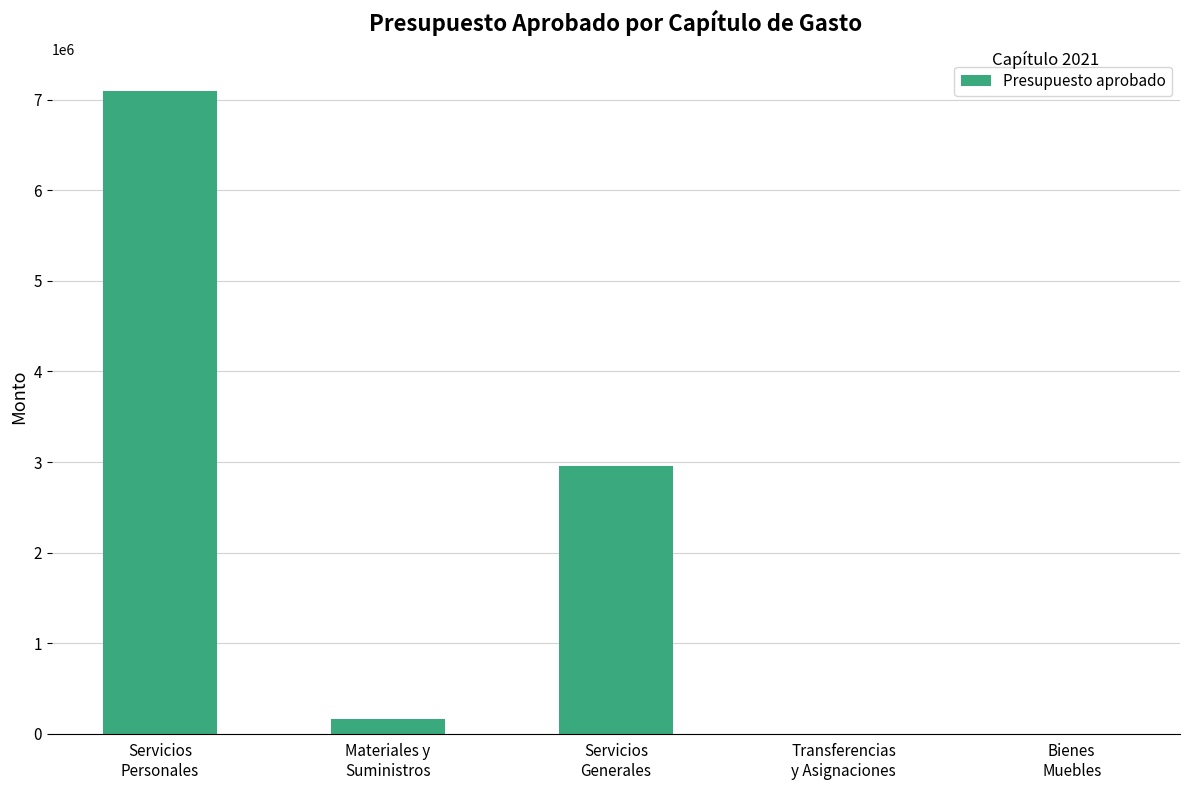

At which category does the chart reach its peak across all series?

Servicios
Personales